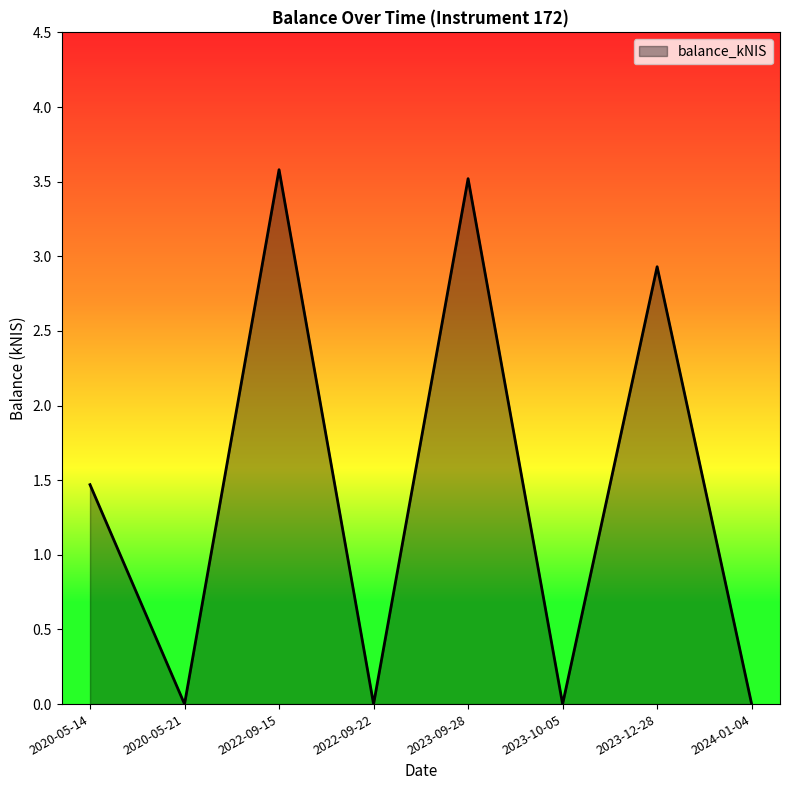

The chart shows a value of -1.8 at 2020-05-21. True or false?

False